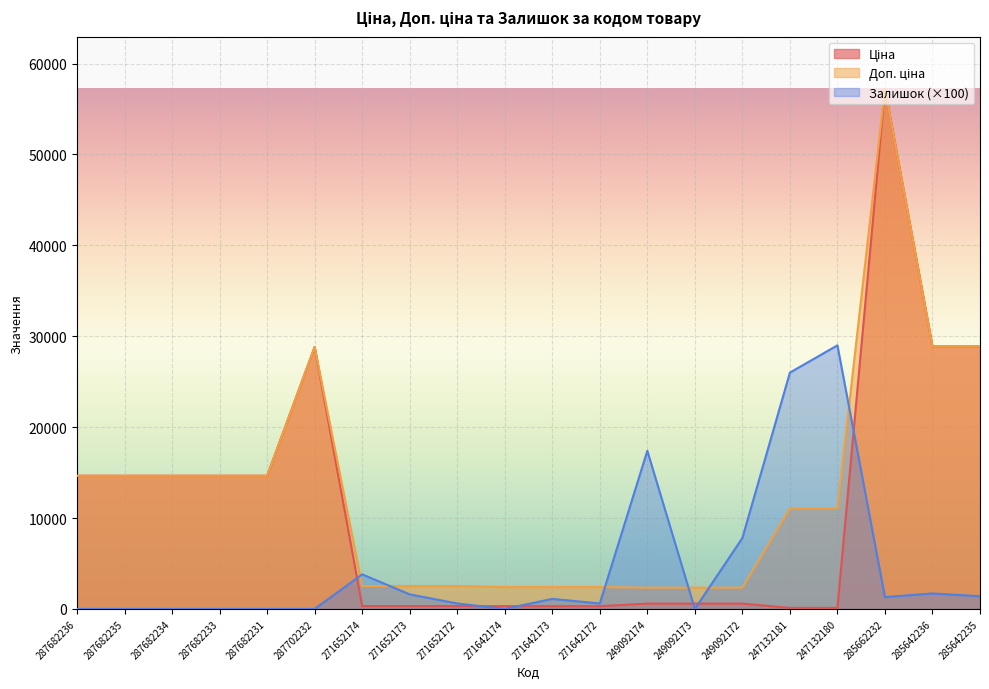

At which category is the sum across all series the highest?

285662232